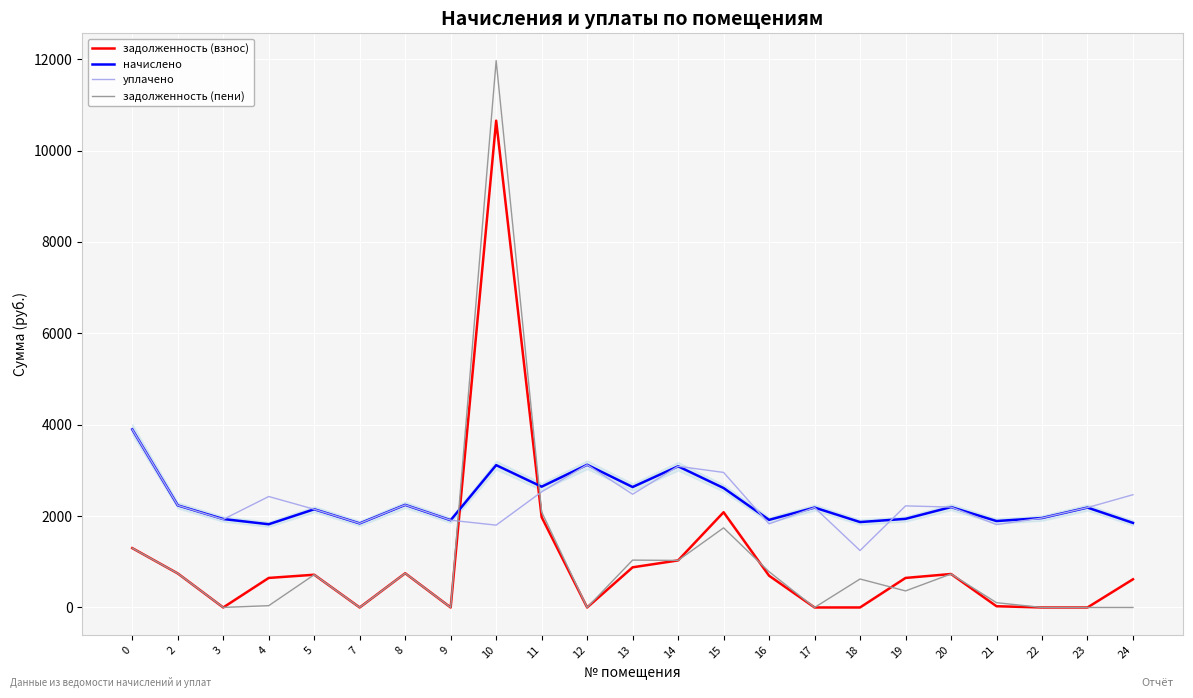

What are all the series names shown in the legend?

задолженность (взнос), начислено, уплачено, задолженность (пени)